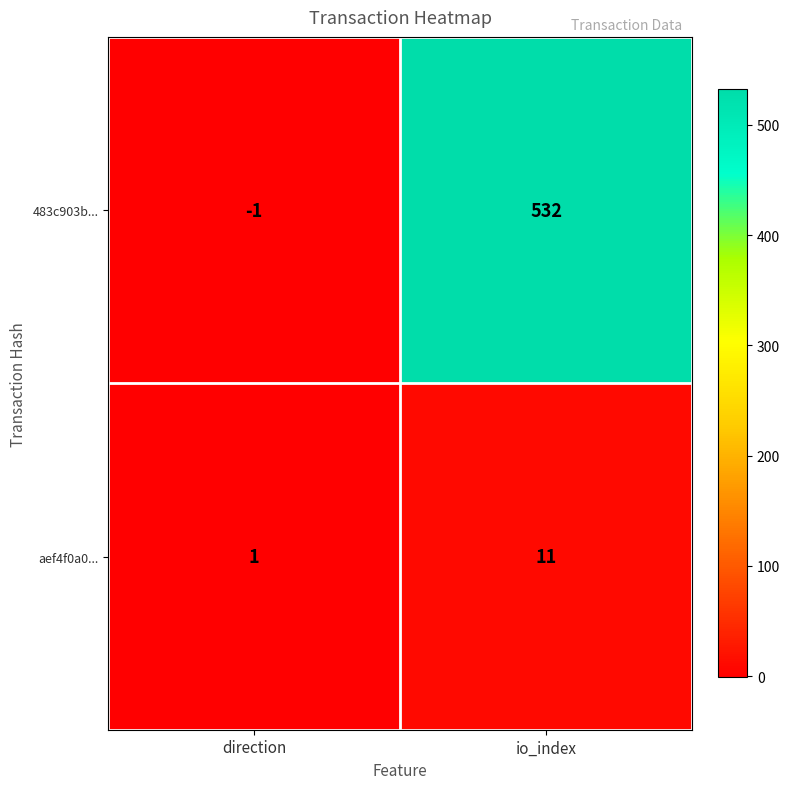

At how many categories does at least one series exceed 341?

1